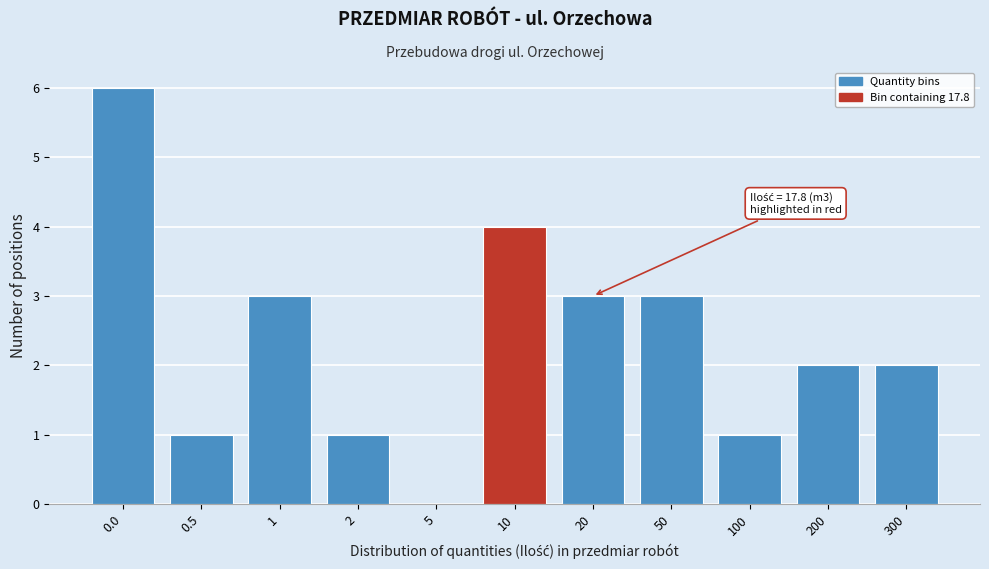

Reading right to left, transcribe all the data shown in this chart.

300=2	200=2	100=1	50=3	20=3	10=4	5=0	2=1	1=3	0.5=1	0.0=6